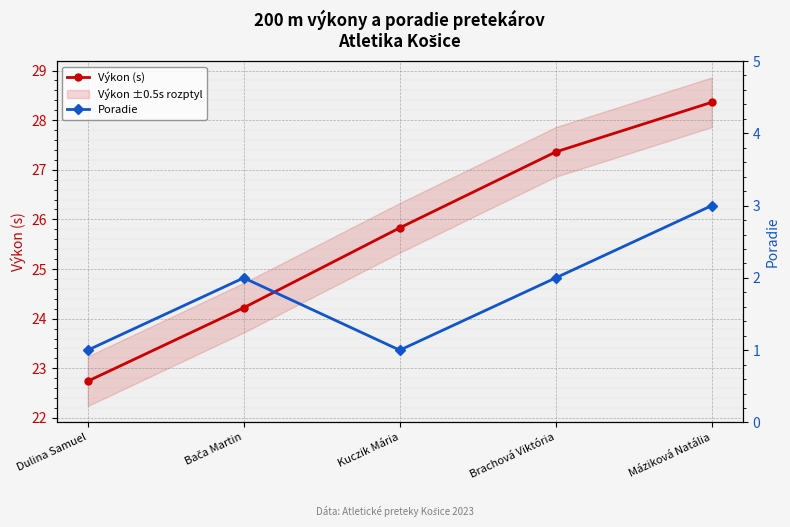

What position from the right is Brachová Viktória?

2